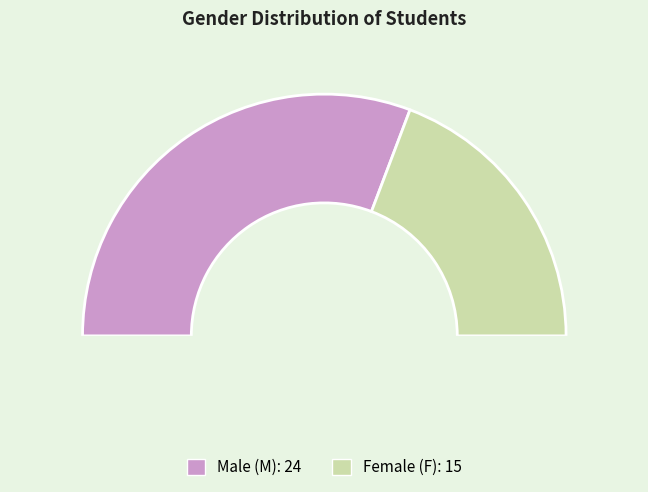

Is the sum of M and F greater than half?

Yes